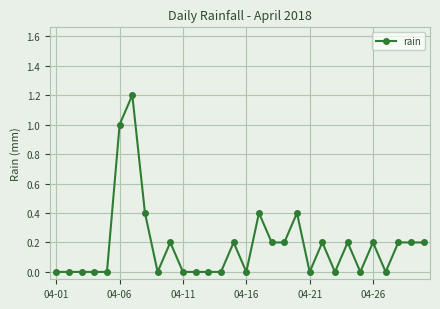

How many series are shown in this chart?

1